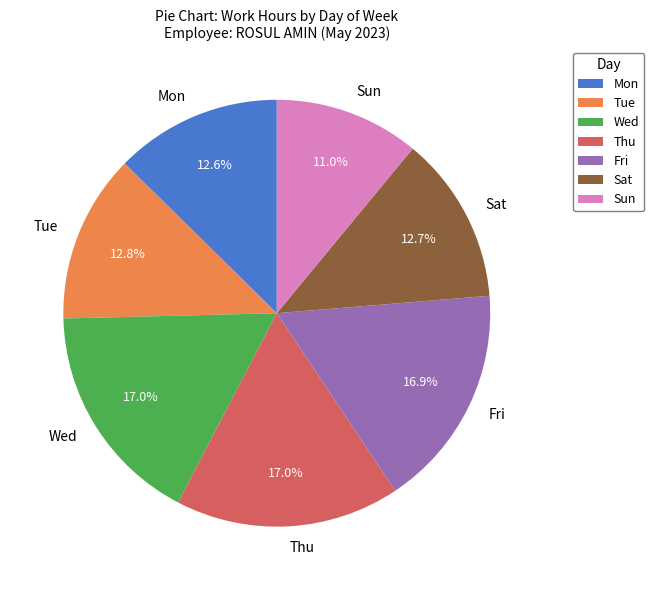

True or false: Tue accounts for 25% of the total.

False